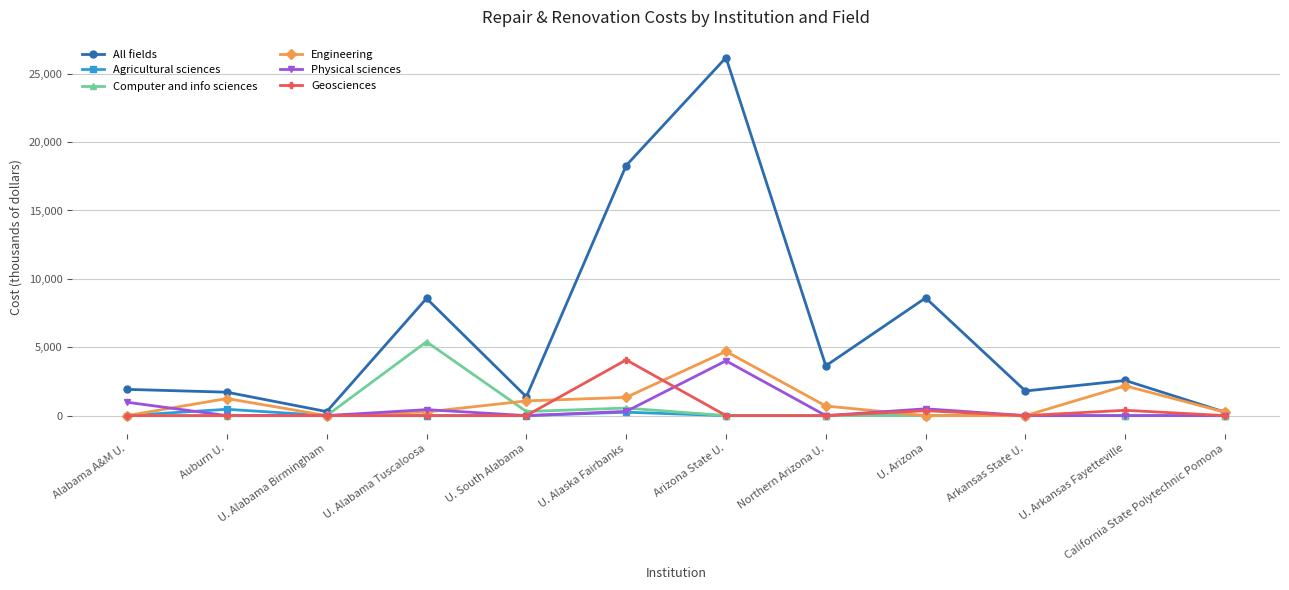

The value of Computer and info sciences at Alabama A&M U. is -1868.7. True or false?

False